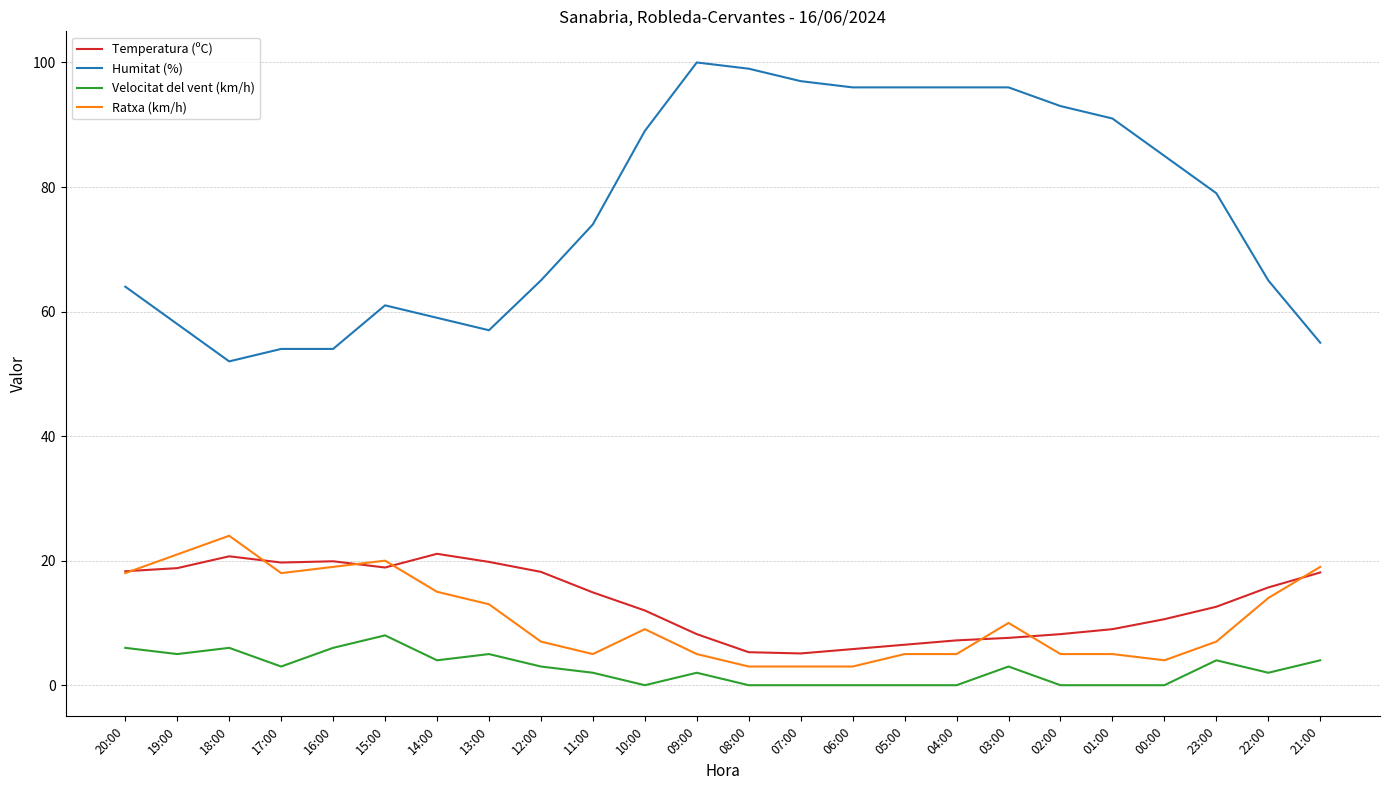

What position from the right is 23:00?

3